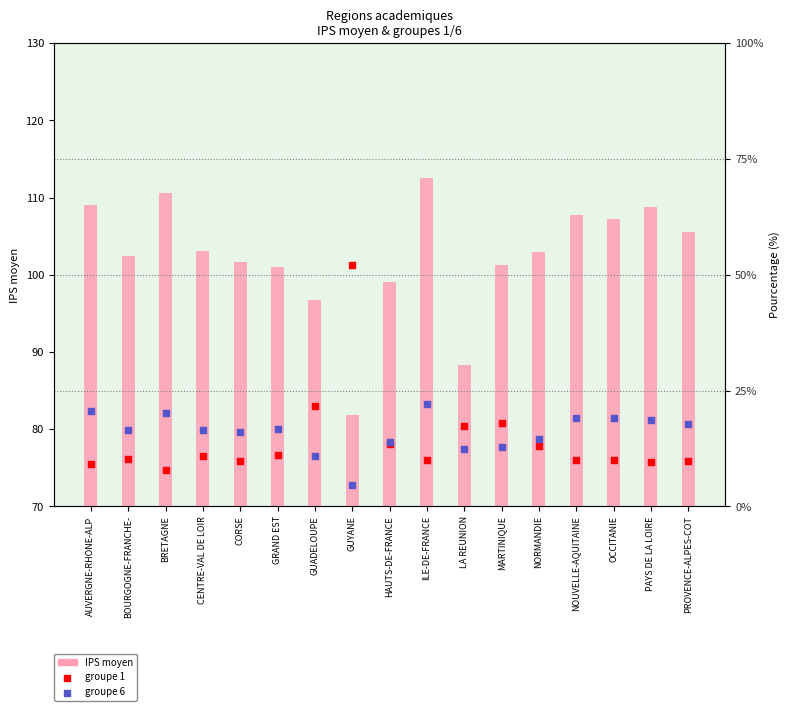

What is the total value across all series at NORMANDIE?

130.5